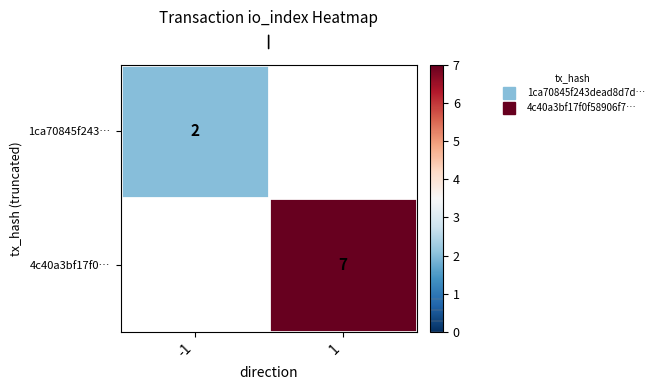

List the labels in order of 1ca70845f243… value, largest first.

-1, 1